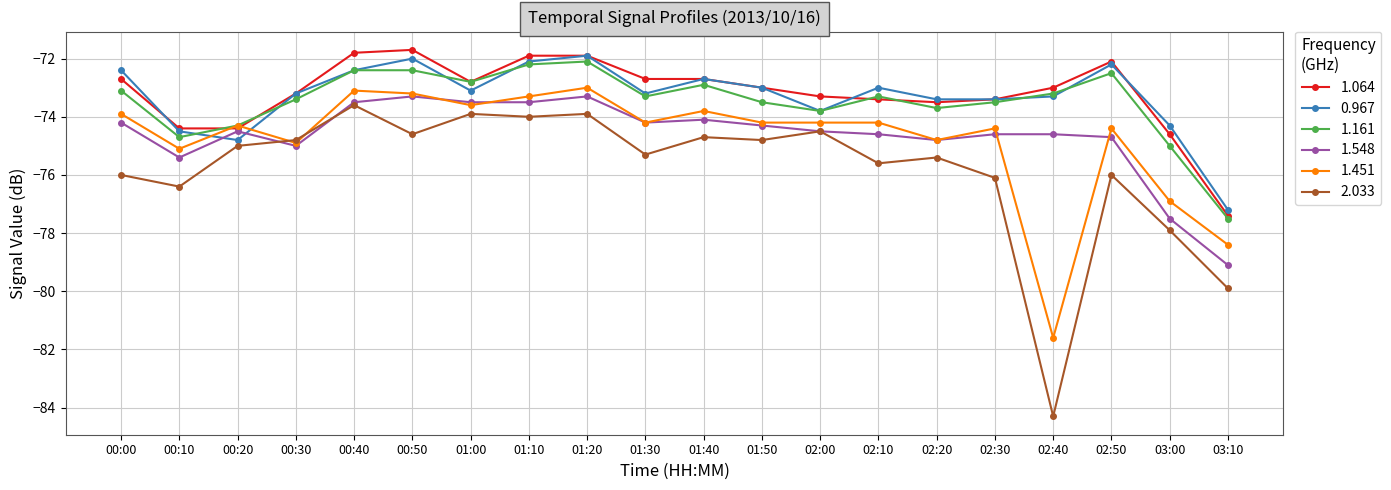

Where do 2.033 and 1.548 first cross each other?

00:20 and 00:30